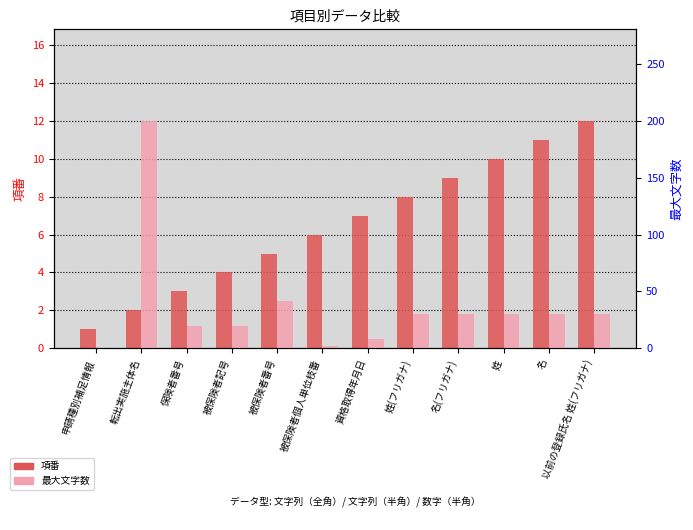

Which series changed the most between 申請種別補足情報 and 保険者番号?

最大文字数